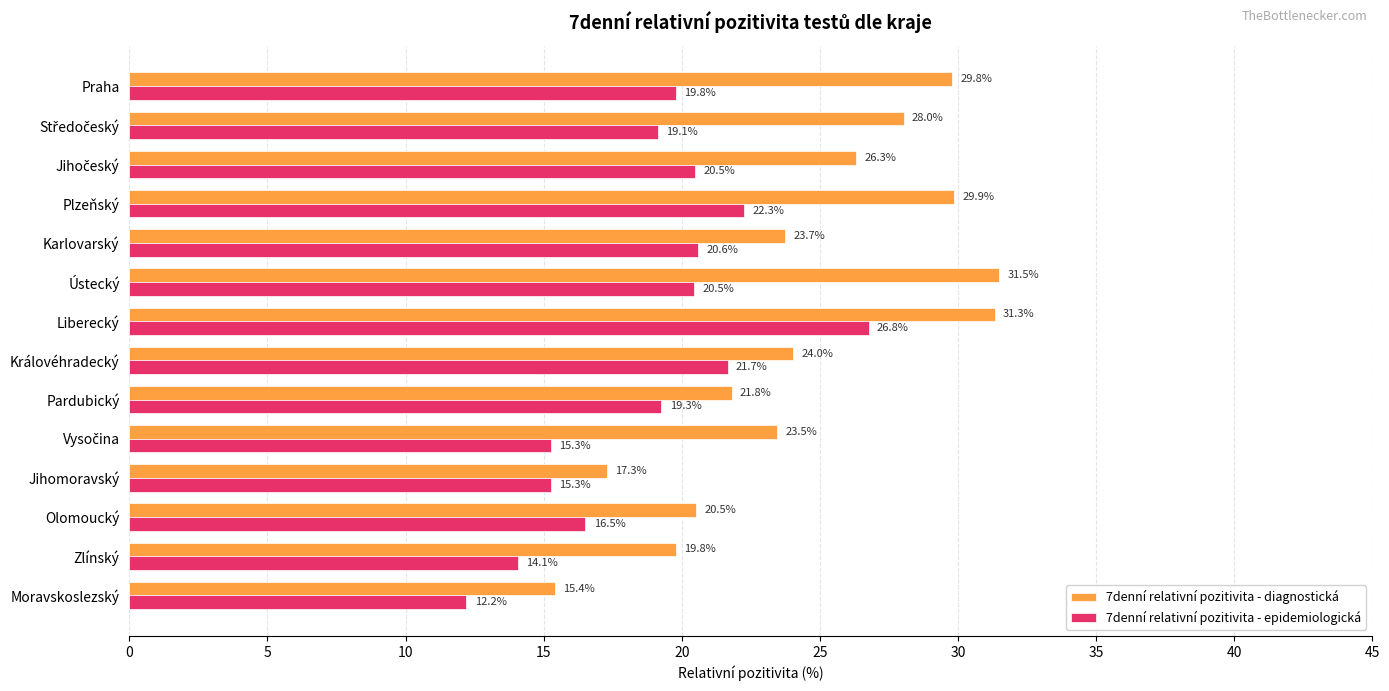

The value of 7denní relativní pozitivita - diagnostická at Plzeňský is 14.4. True or false?

False